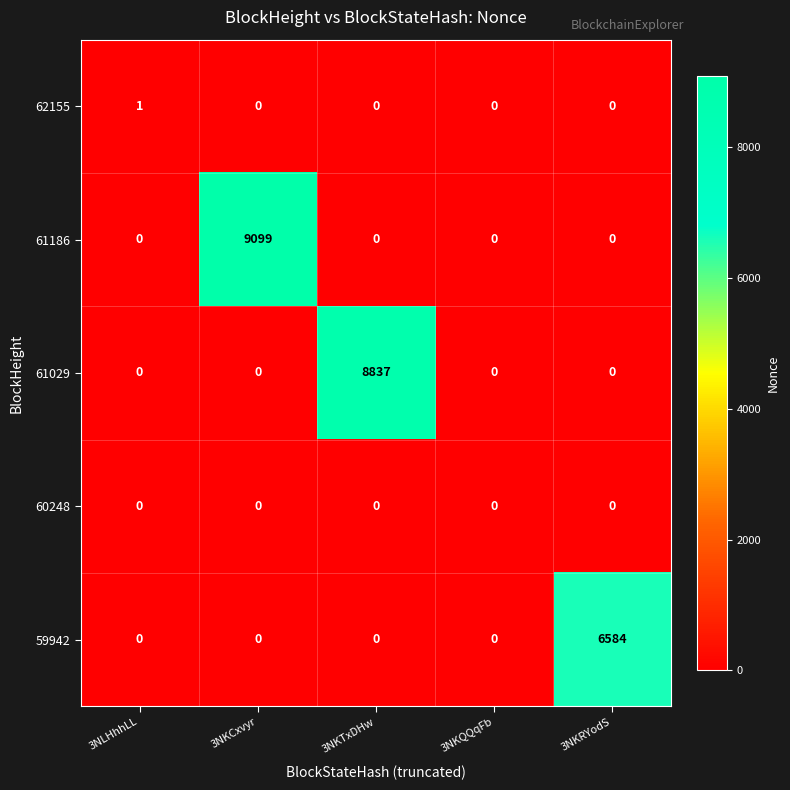

Reading right to left, transcribe all the data shown in this chart.

62155: 3NKRYodS=0	3NKQQqFb=0	3NKTxDHw=0	3NKCxvyr=0	3NLHhhLL=1
61186: 3NKRYodS=0	3NKQQqFb=0	3NKTxDHw=0	3NKCxvyr=9099	3NLHhhLL=0
61029: 3NKRYodS=0	3NKQQqFb=0	3NKTxDHw=8837	3NKCxvyr=0	3NLHhhLL=0
60248: 3NKRYodS=0	3NKQQqFb=0	3NKTxDHw=0	3NKCxvyr=0	3NLHhhLL=0
59942: 3NKRYodS=6584	3NKQQqFb=0	3NKTxDHw=0	3NKCxvyr=0	3NLHhhLL=0